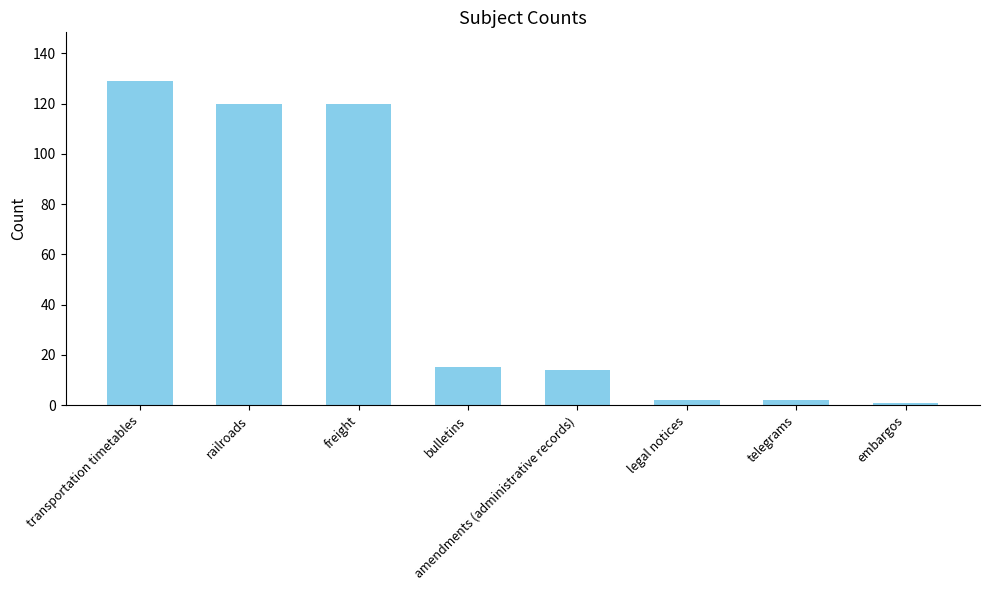

The value at amendments (administrative records) is 23. True or false?

False